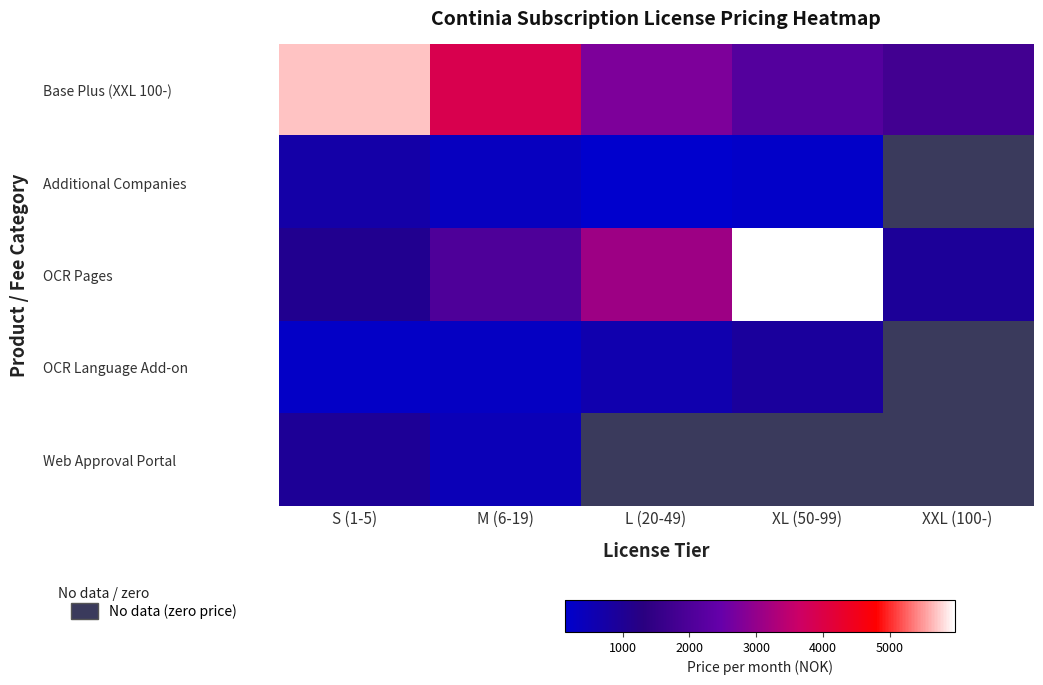

List the series in order of their peak value, highest first.

OCR Pages, Base Plus (XXL 100-), Web Approval Portal, OCR Language Add-on, Additional Companies